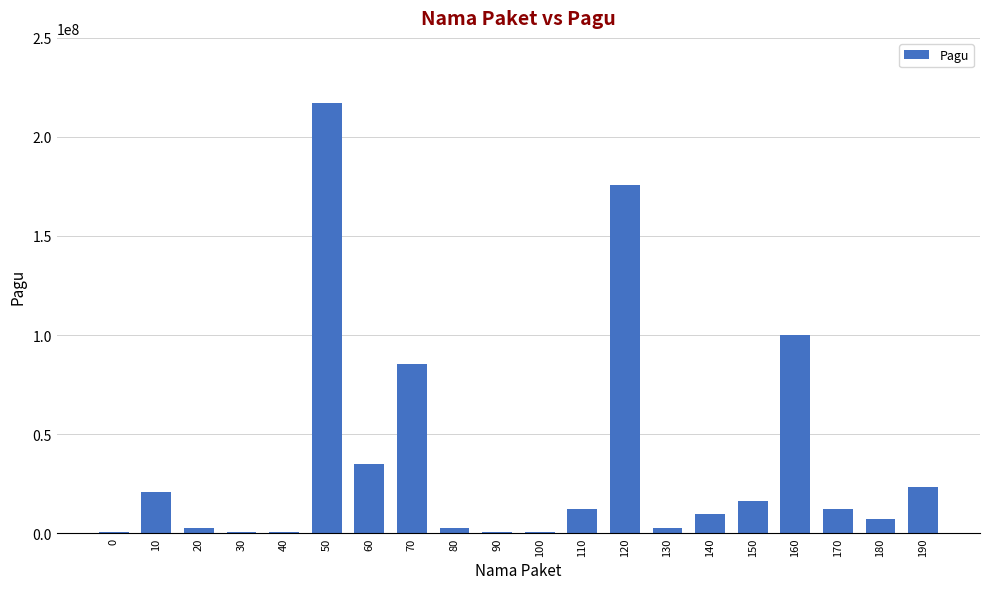

What is the difference between the values at 20 and 100?

2100000